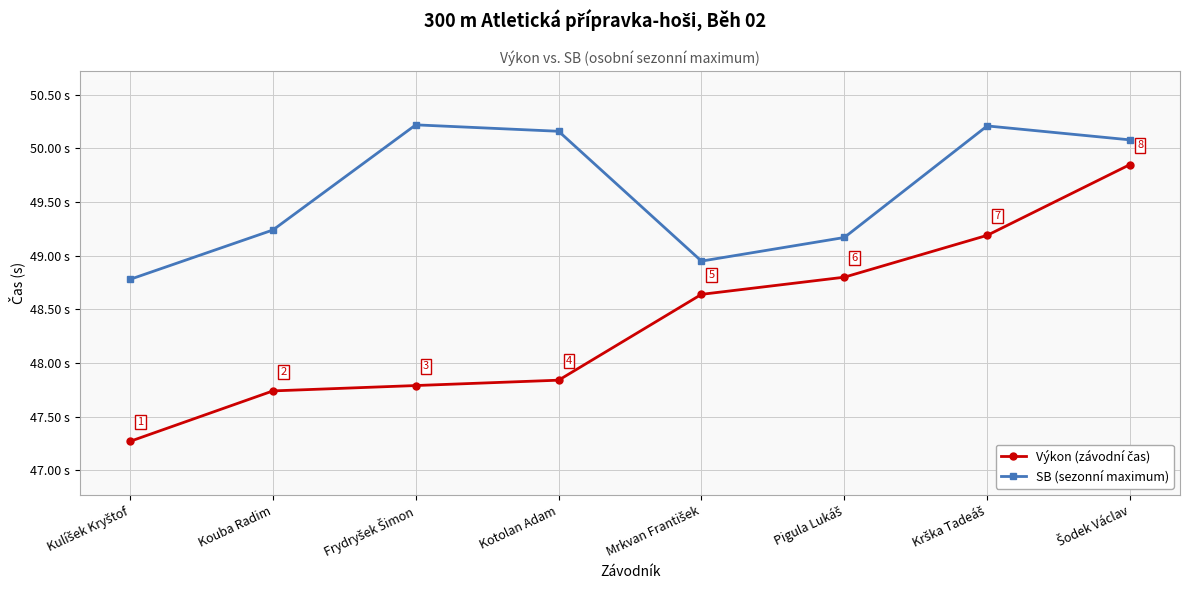

What is the label of the 7th point from the right?

Kouba Radim